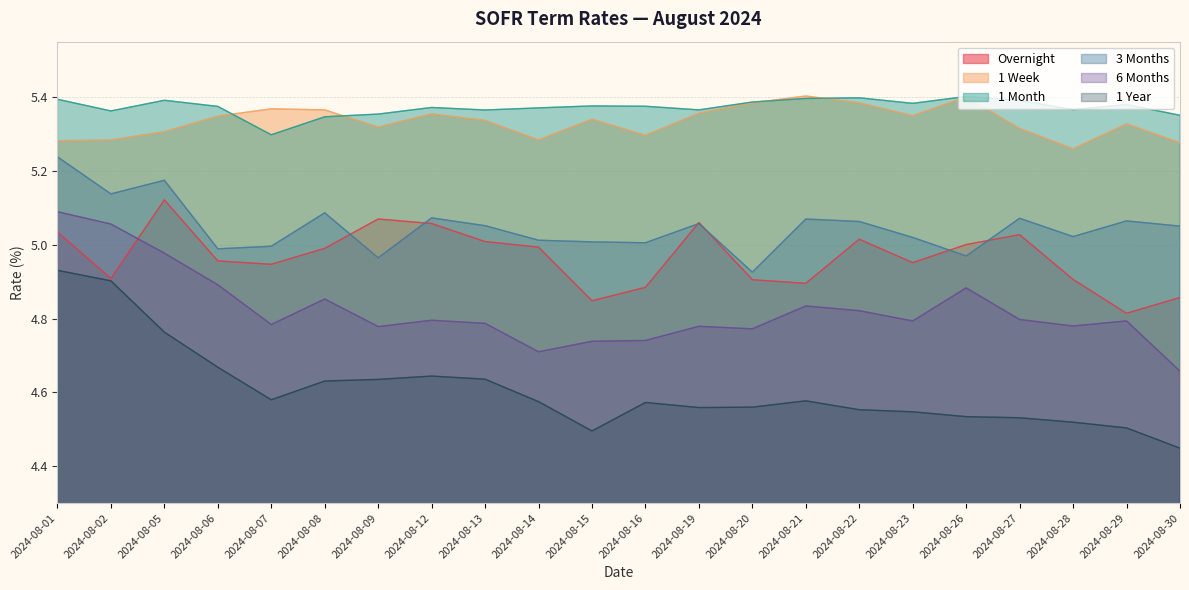

In 1 Year, how many points are higher than both neighbors (excluding endpoints)?

3